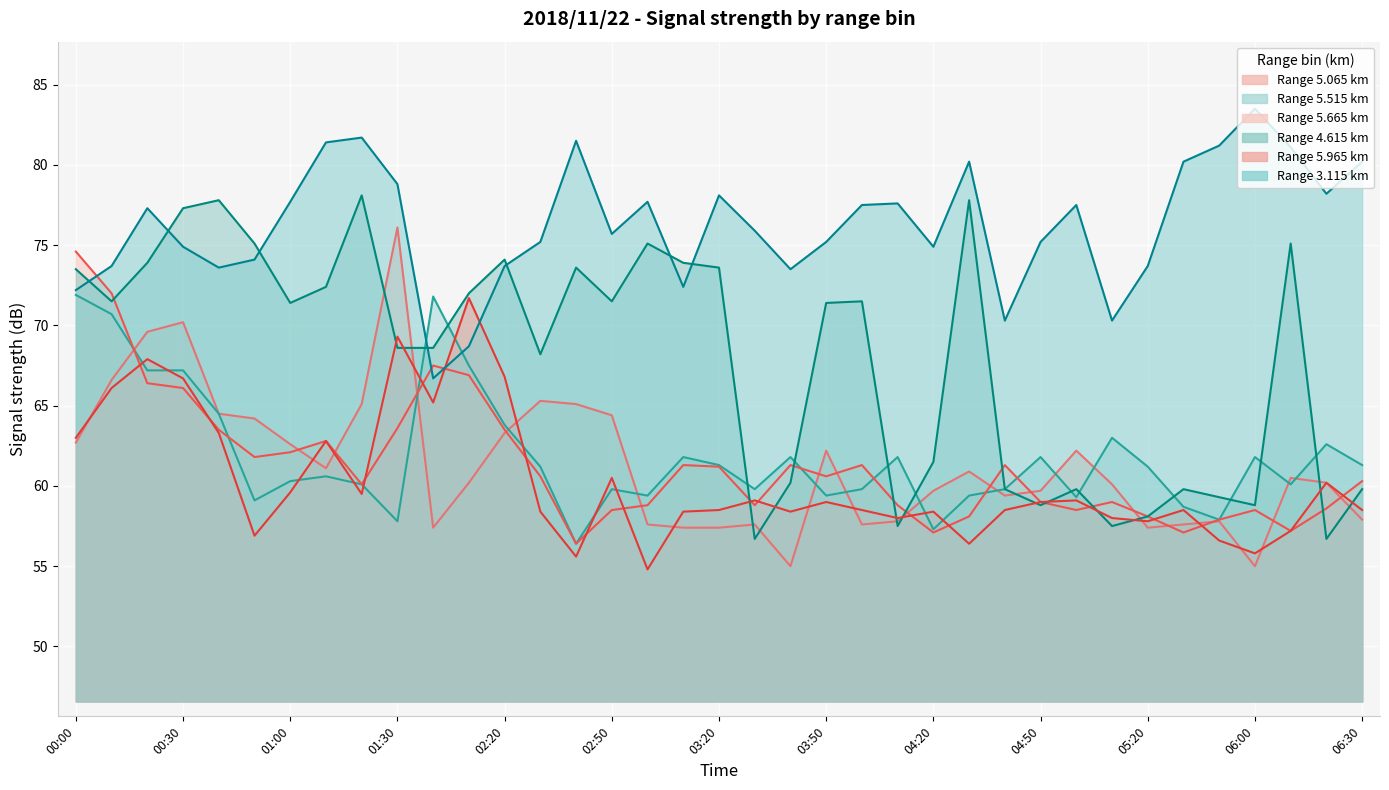

True or false:   5.665 and   4.615 intersect in this chart.

True